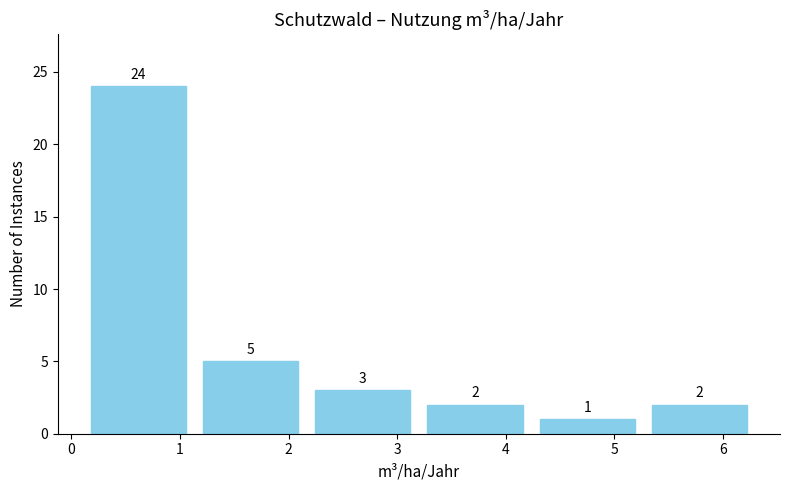

How tall is the bar that spans 5.3 to 6.3 on the x-axis? The bar edges are not printed on the chart, so give them approximately, as read against the axis.

2